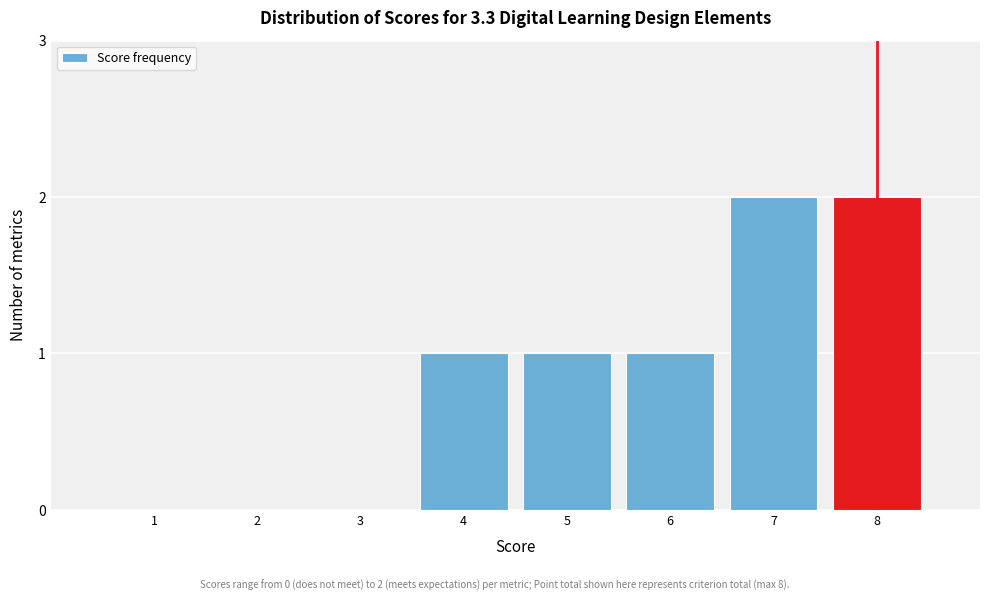

Reading left to right, list all the values displayed in this chart.

1=0	2=0	3=0	4=1	5=1	6=1	7=2	8=2